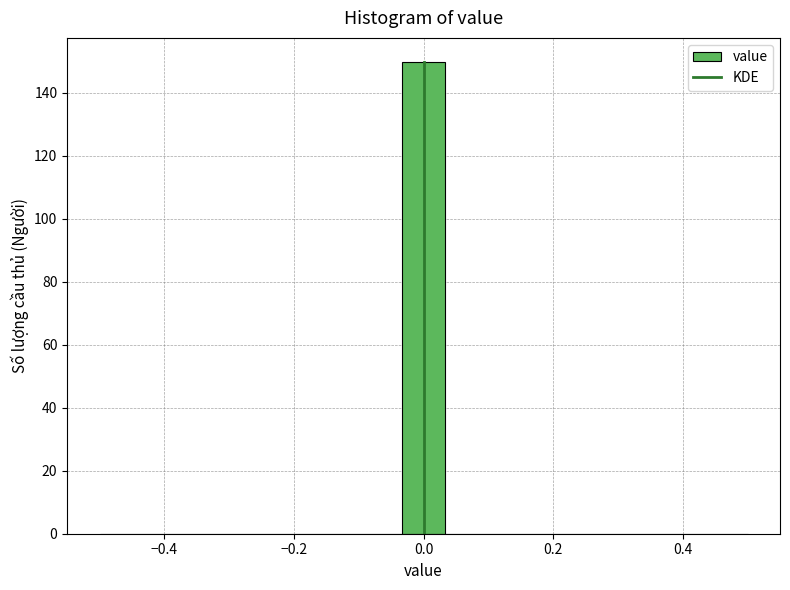

Read against the x-axis, roughly where is the centre of the tallest bar?

0.00